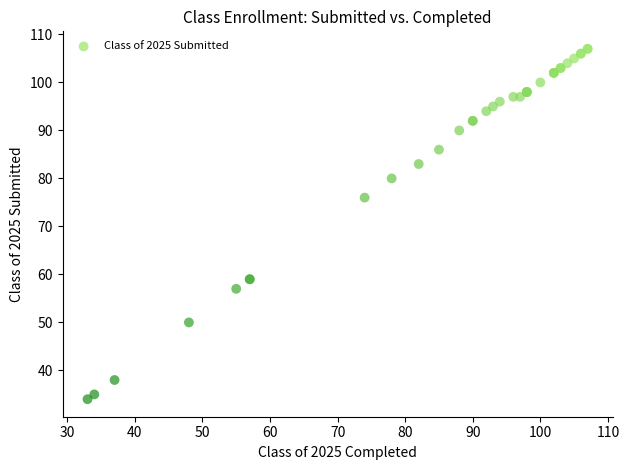

What Y value in the scatter plot is closest to 70?

76